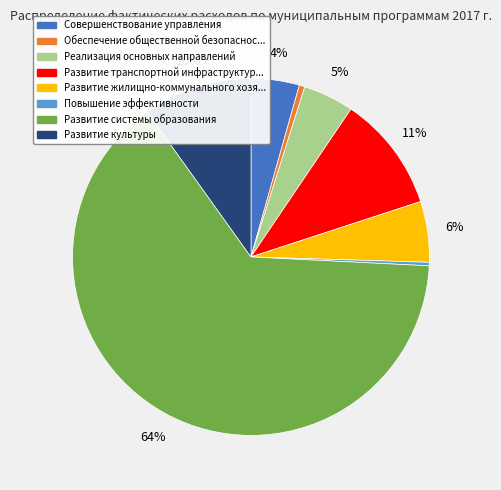

What is the largest slice in the pie chart?

Развитие системы образования